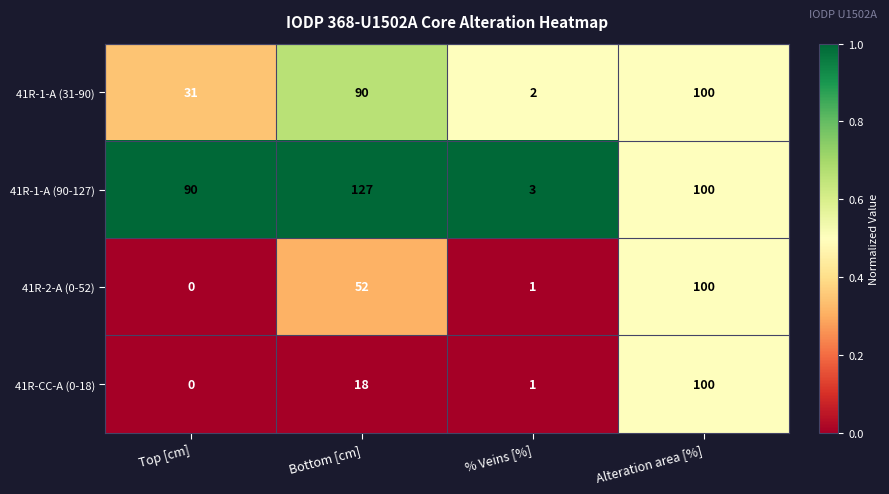

What is the spread (max minus min) of values at % Veins [%]?

2